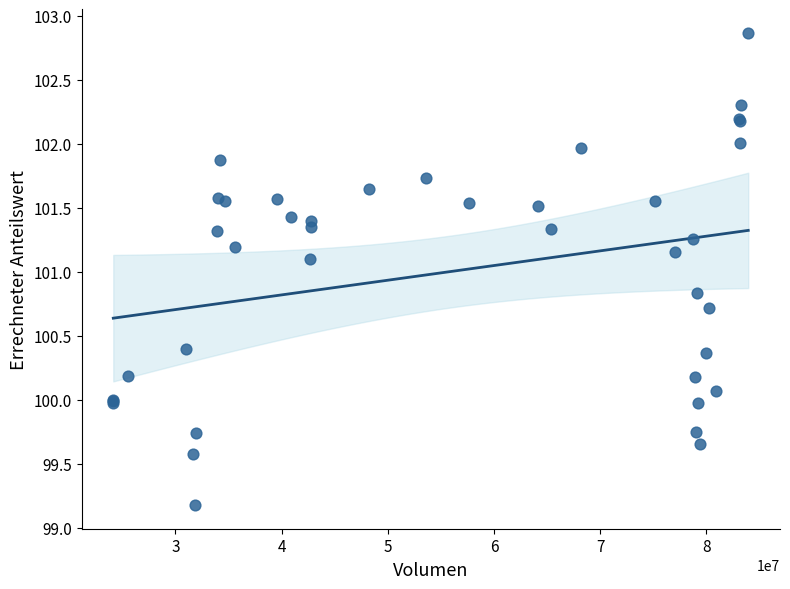

What Y value in the scatter plot is closest to 101?

101.1